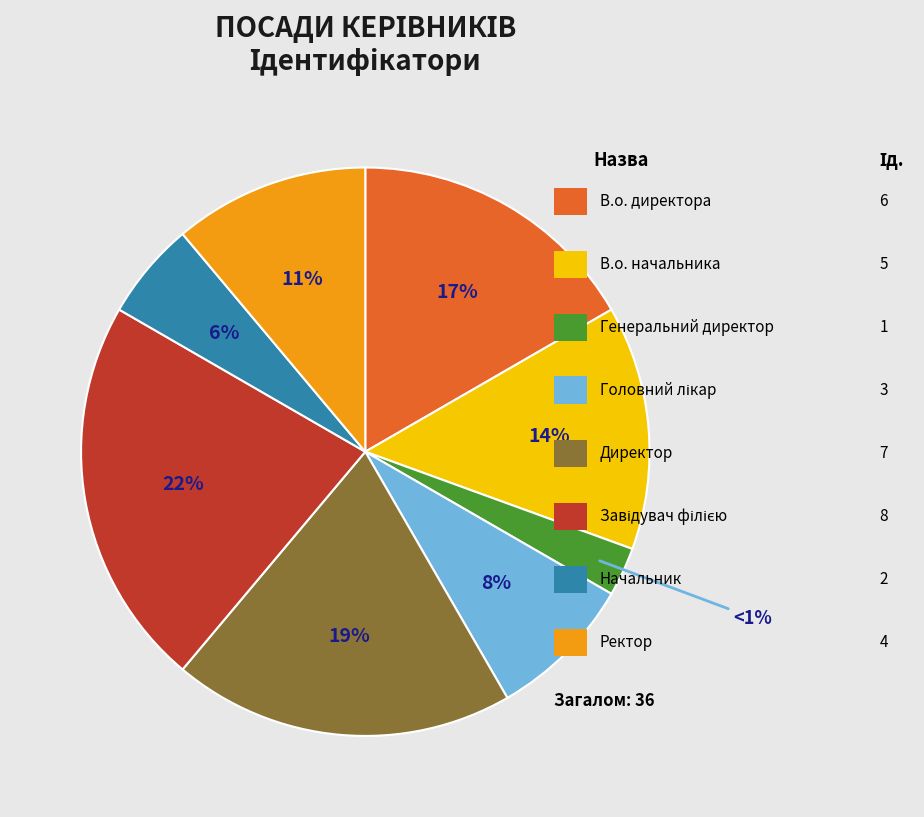

Is it true that Головний лікар is 8% of the pie?

True